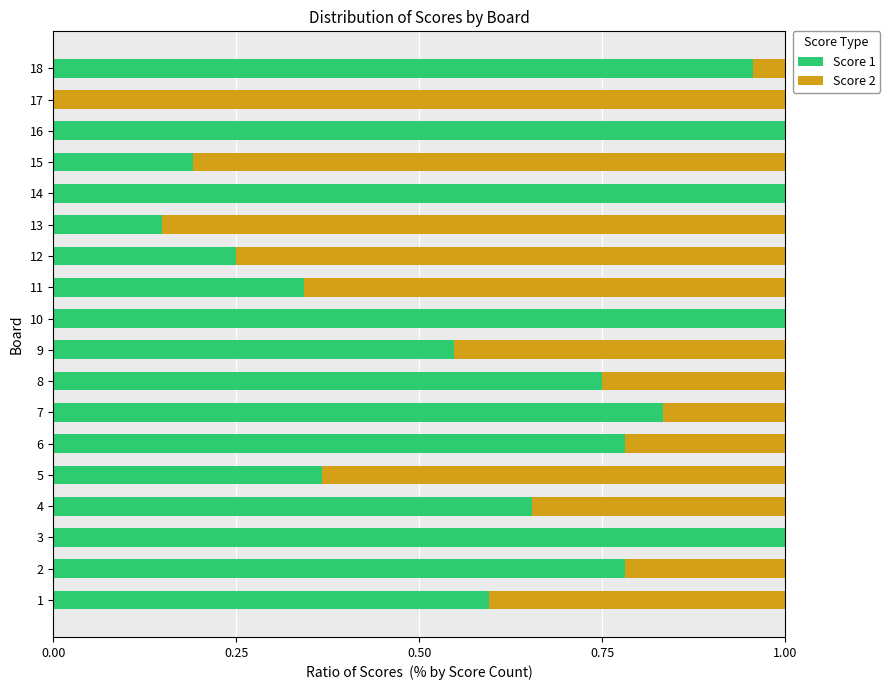

The Score 1 series shows 0.8 at 6. True or false?

True